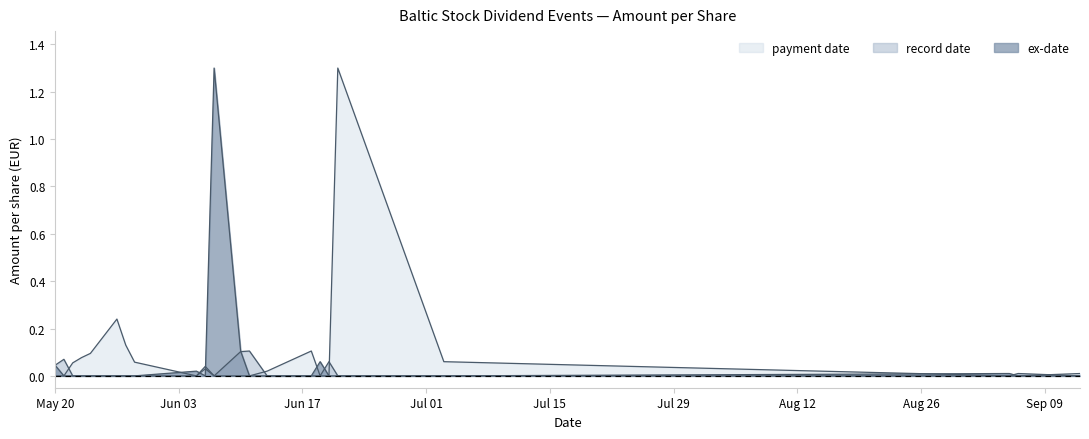

What are all the series names shown in the legend?

ex-date, record date, payment date